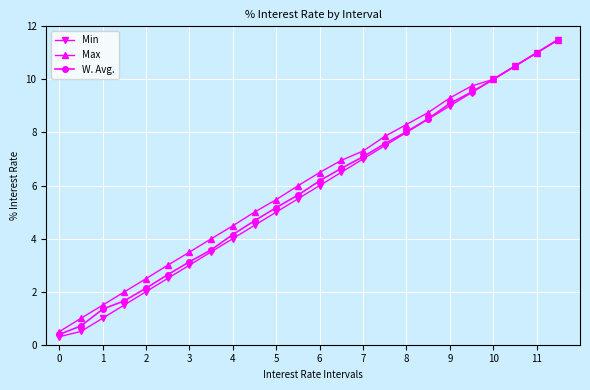

What is the maximum value shown in the chart?

11.5